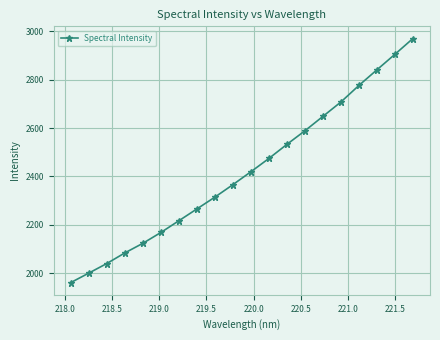

What is the smallest value displayed?

1961.6